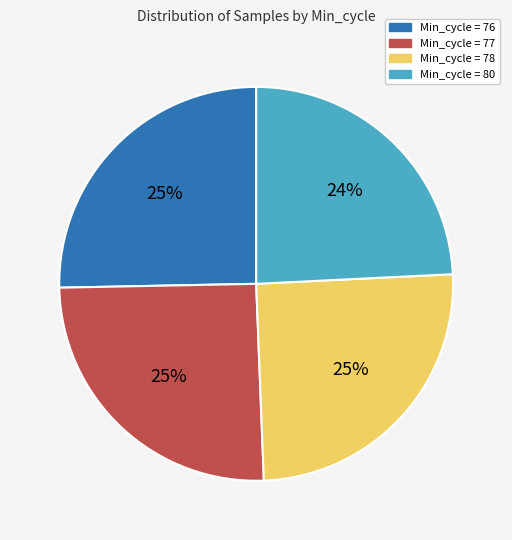

Is it true that Min_cycle = 78 is 25% of the pie?

True